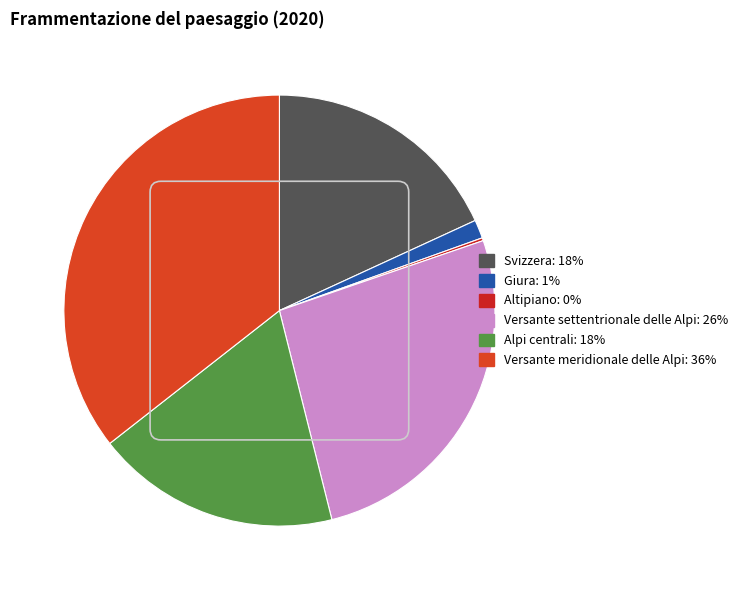

Is there any slice that represents more than half of the pie?

No